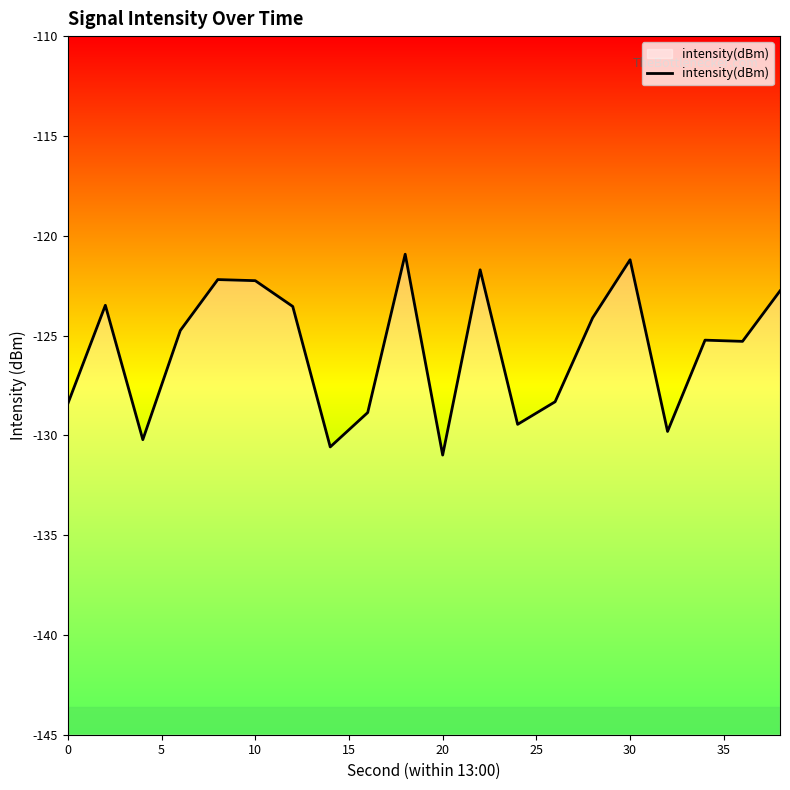

What is the smallest value displayed?

-131.0